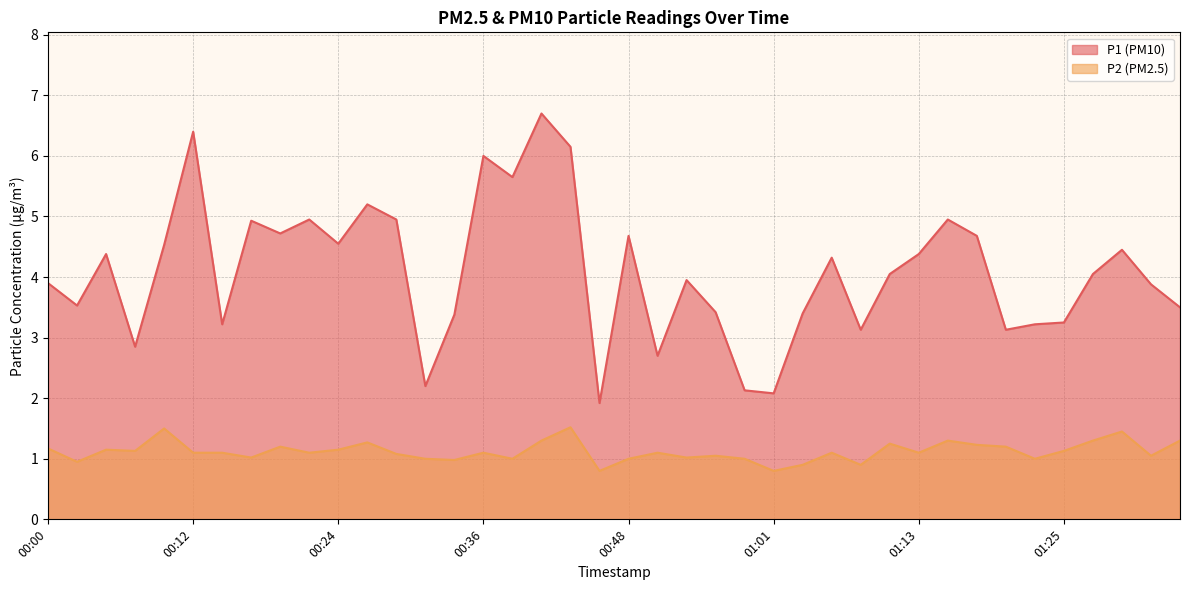

Which category has the highest value across all series?

00:41